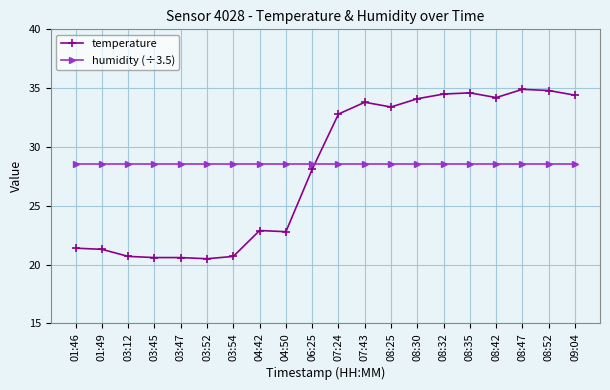

Which series has the largest range (max minus min)?

temperature